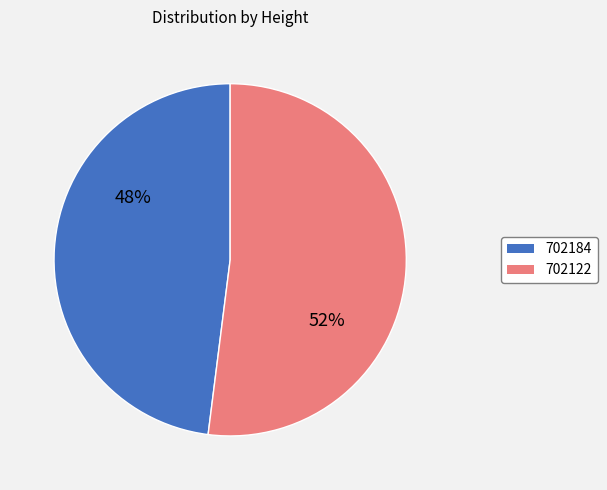

True or false: 702122 accounts for 52% of the total.

True